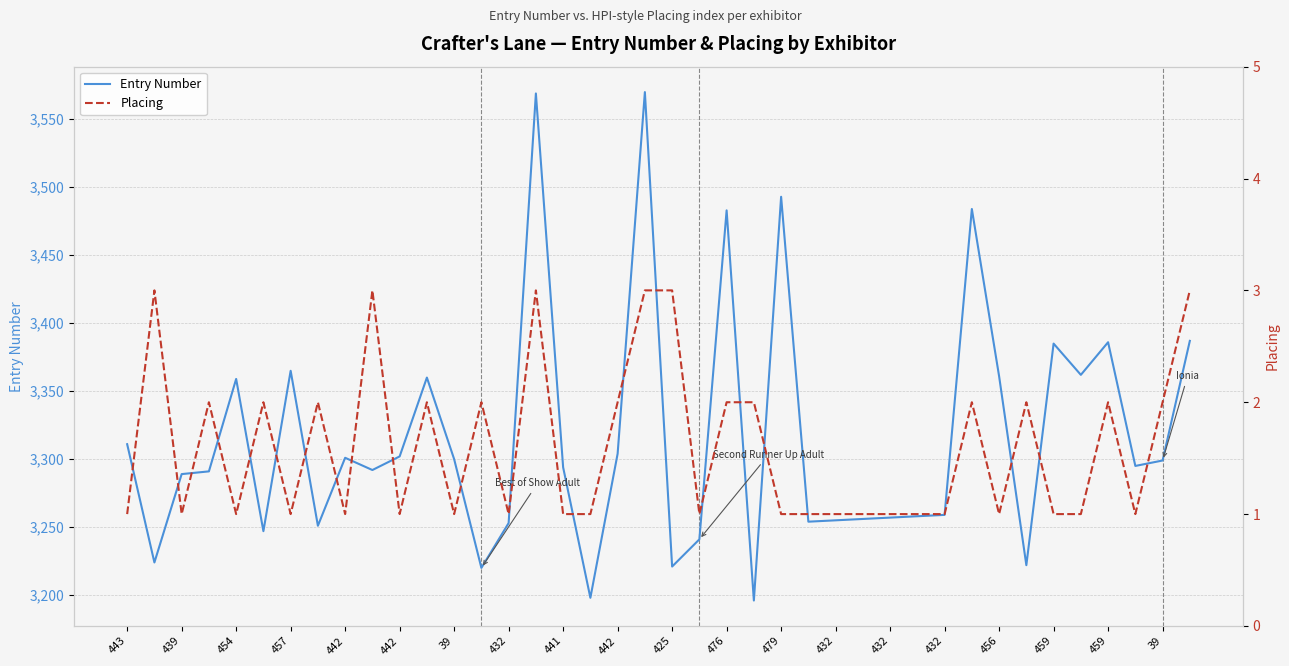

Is it true that Placing equals 2 at 25?

False